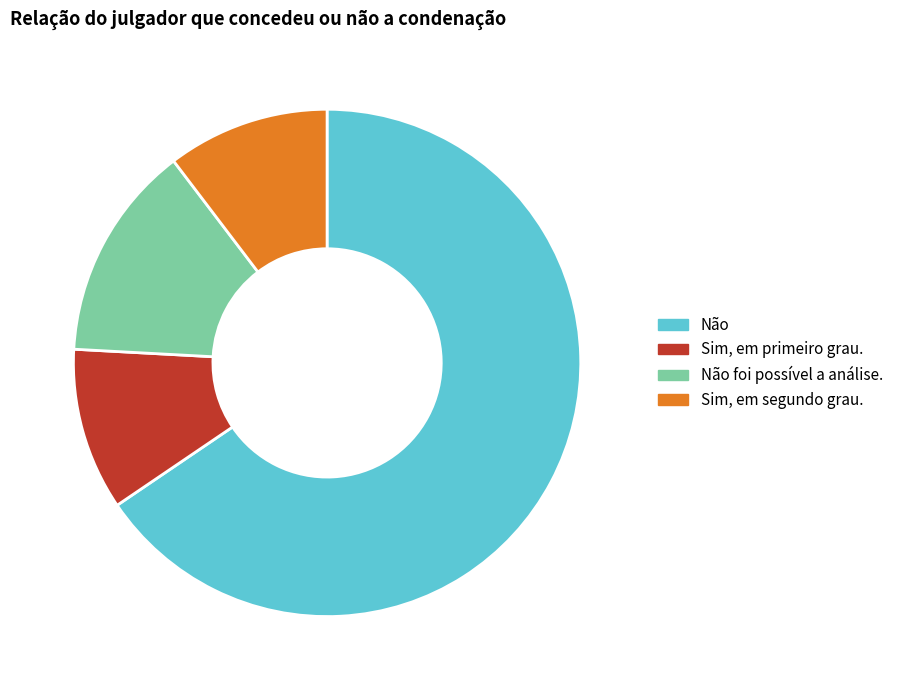

Does any single category account for the majority?

Yes